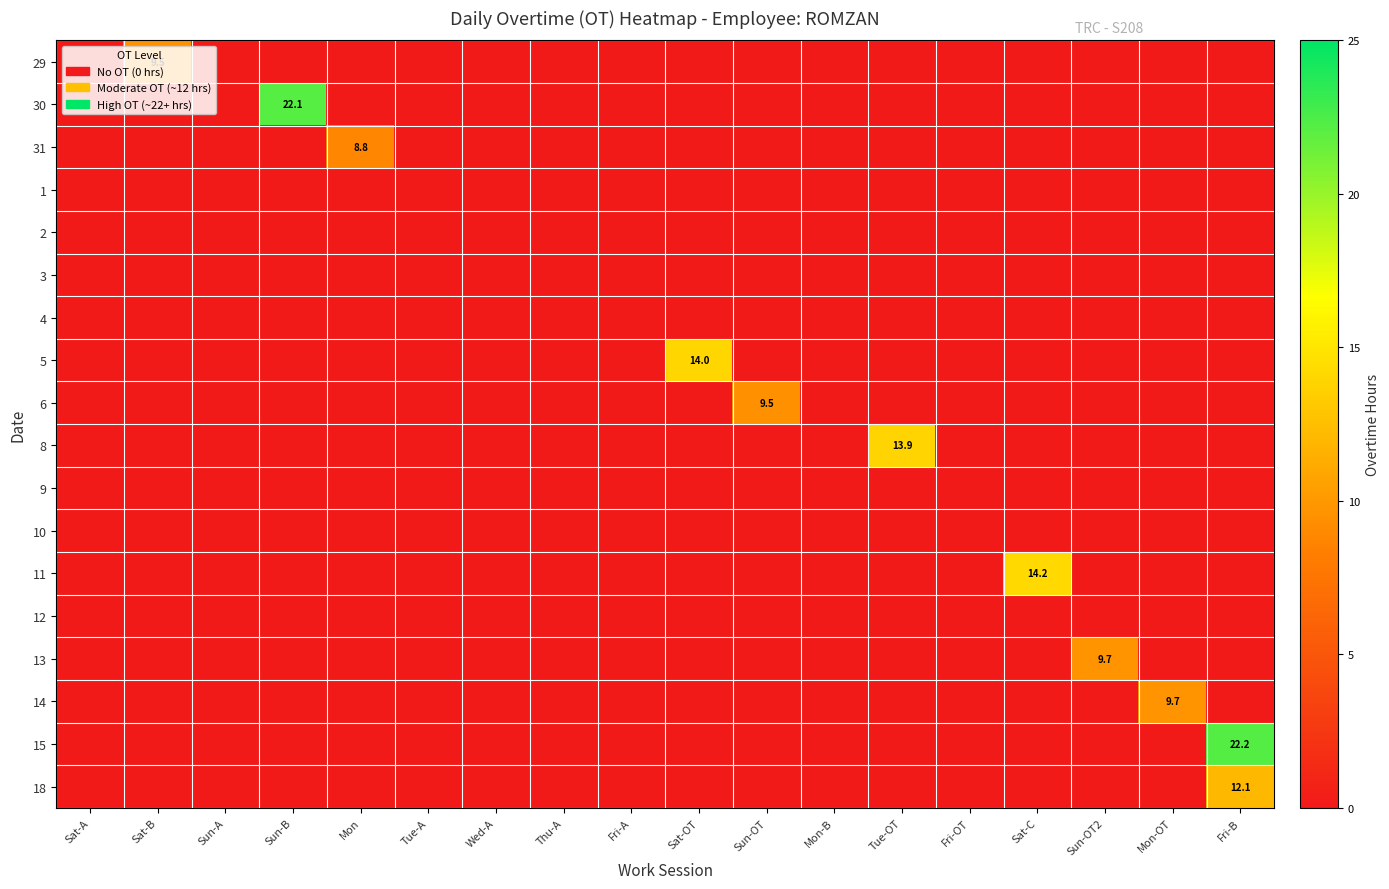

Which has a higher value, Sat-OT or Sat-C?

Sat-OT